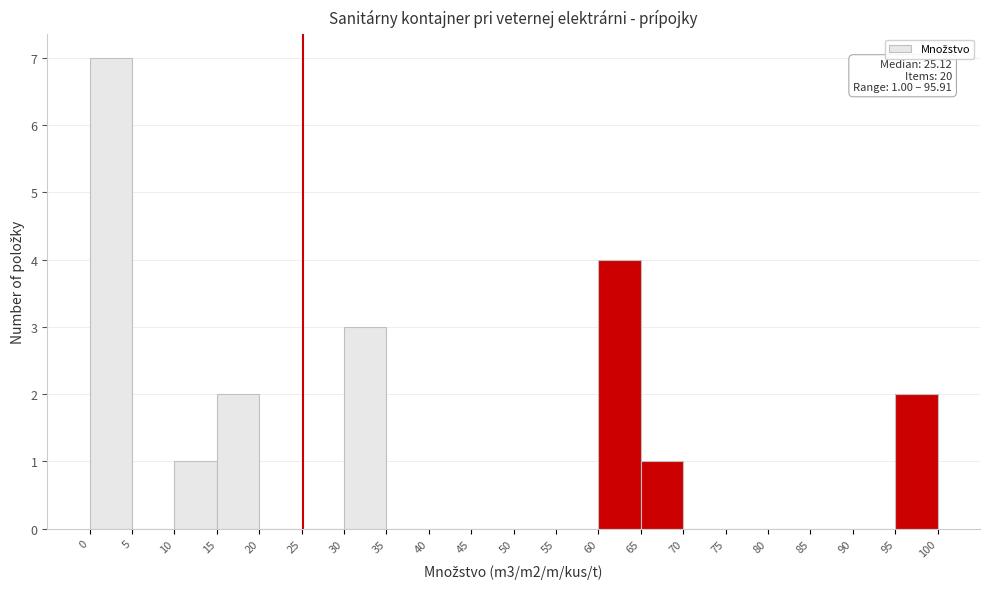

Which range on the x-axis has the tallest bar?

0 to 5